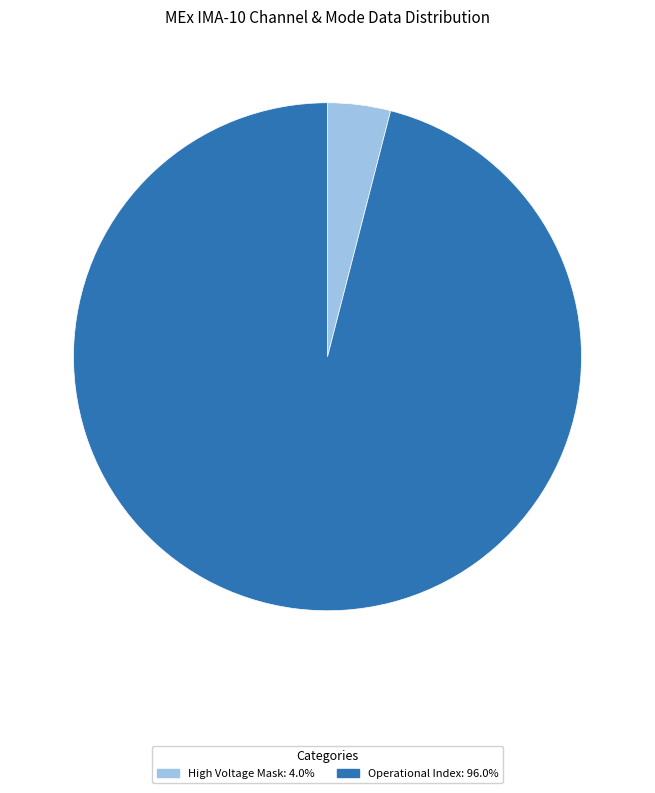

Does any single category account for the majority?

Yes